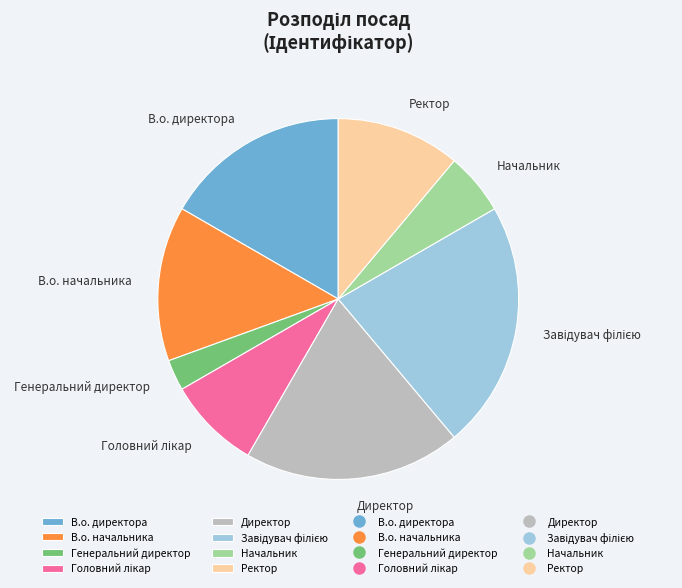

Is there a majority slice in this chart?

No